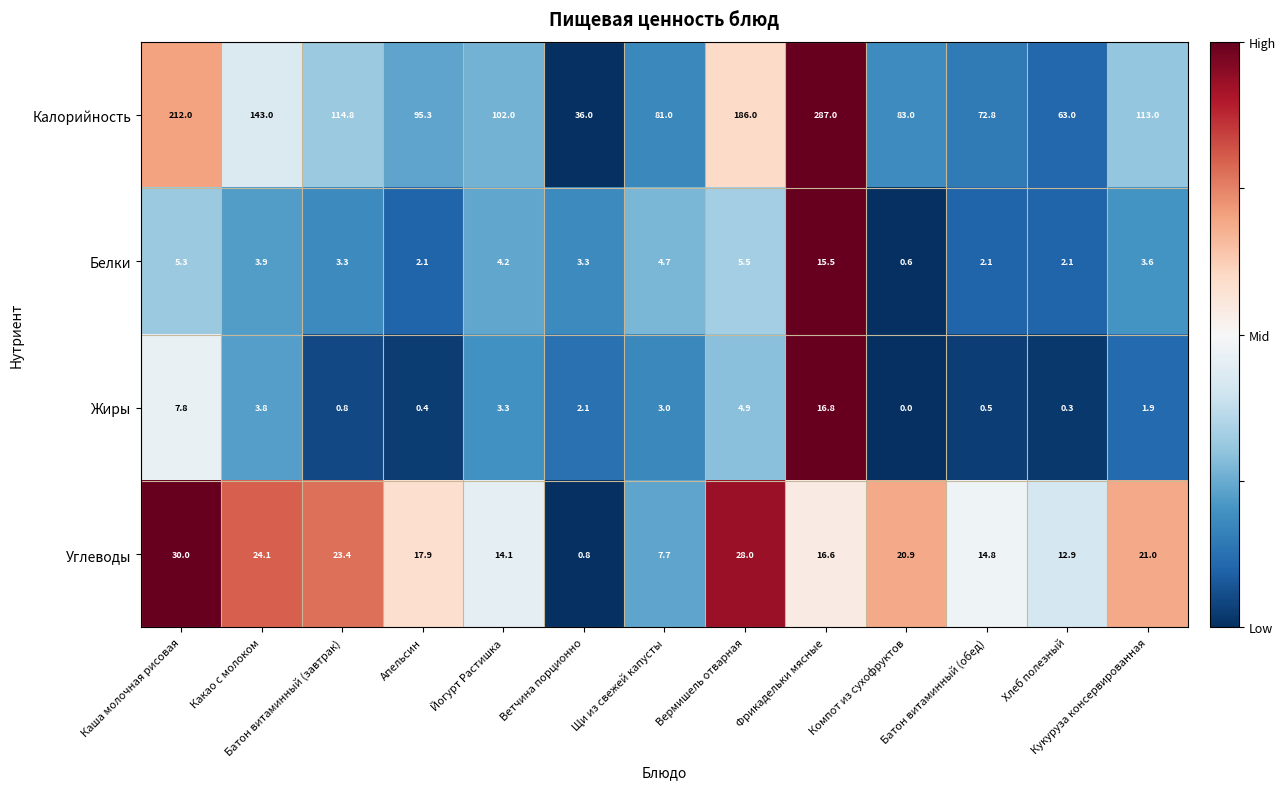

Which series has the largest total across all categories?

Калорийность